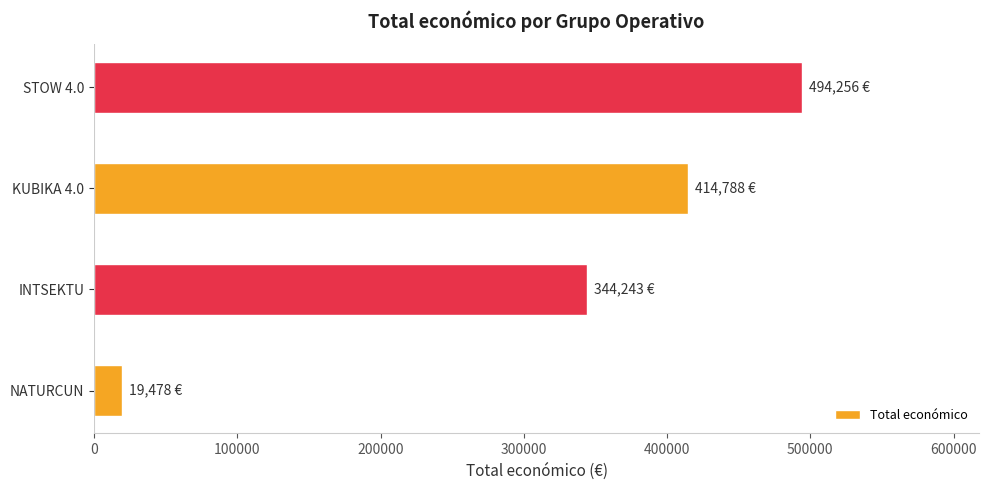

Where is the data nearest to the value 256867?

INTSEKTU